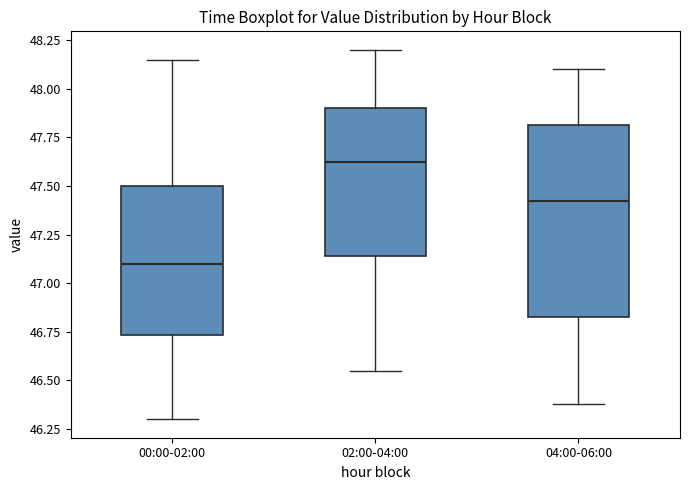

Comparing the boxes themselves (not the whiskers), which one is the tallest?

04:00-06:00